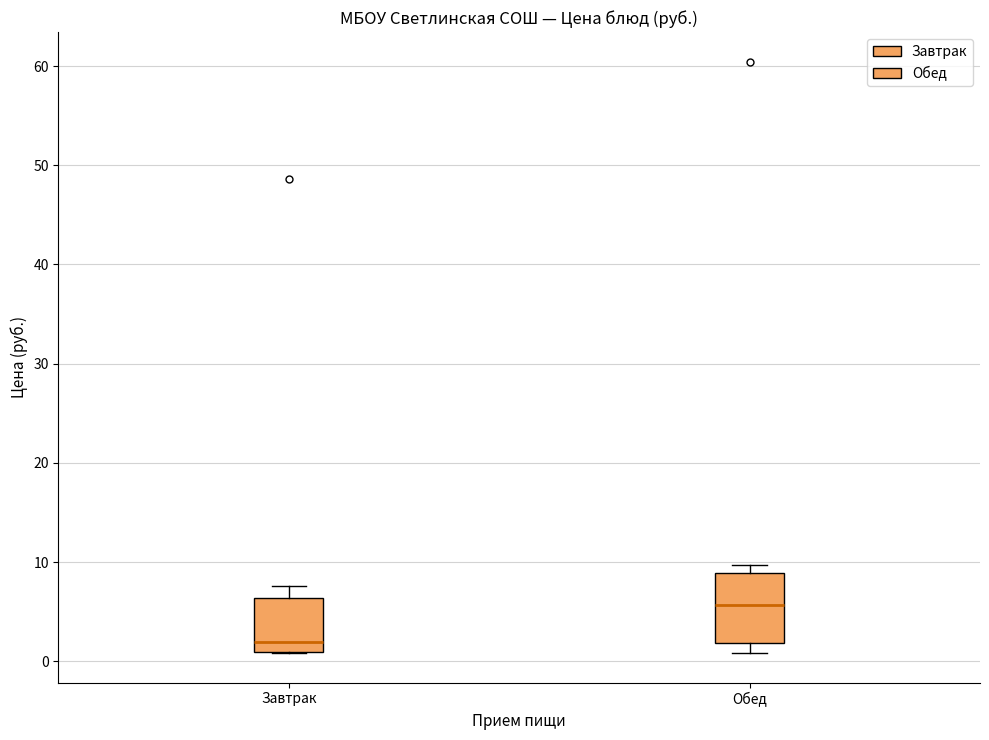

Reading left to right, transcribe this box plot: for each box, give where its median line is, the range the box spans, and where its two whiskers end, as read against the y-axis. The values are not printed on the chart, so give them approximately, as read against the axis.

Завтрак: median 2, box 1 to 6, whiskers 1 to 8
Обед: median 6, box 2 to 9, whiskers 1 to 10